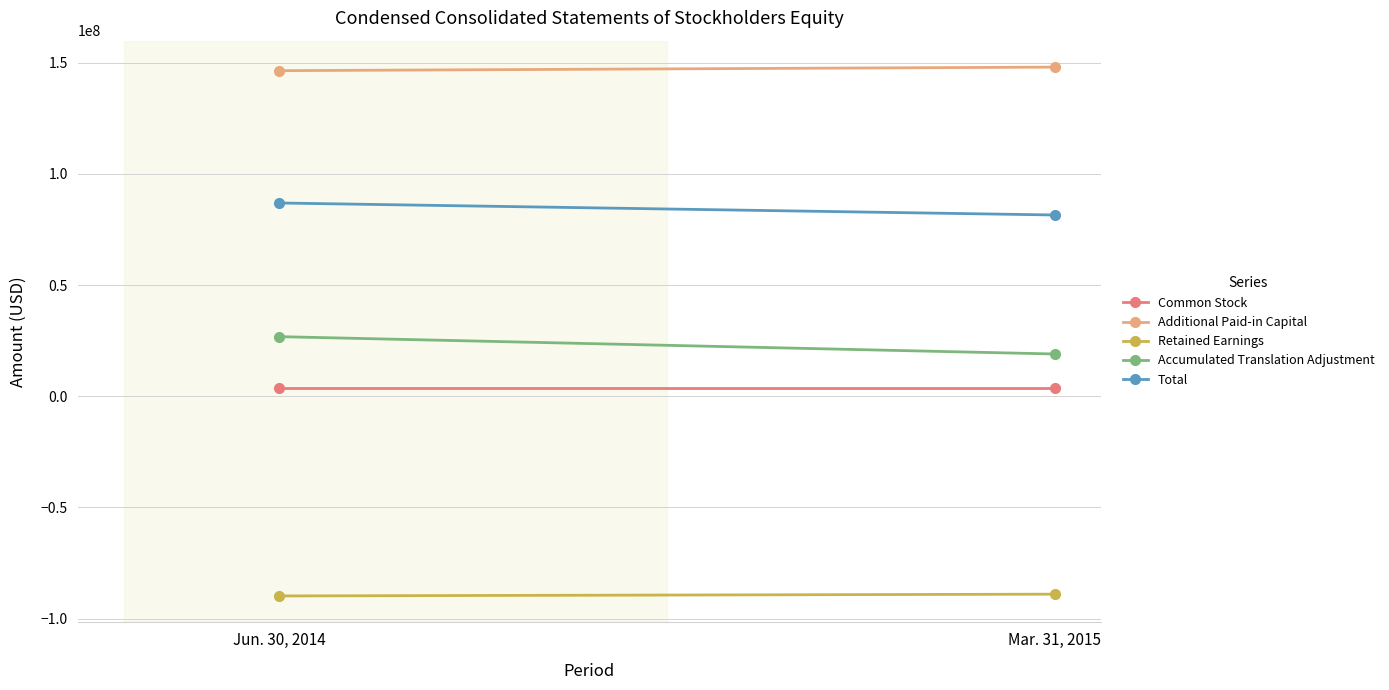

What are all the series names shown in the legend?

Common Stock, Additional Paid-in Capital, Retained Earnings, Accumulated Translation Adjustment, Total